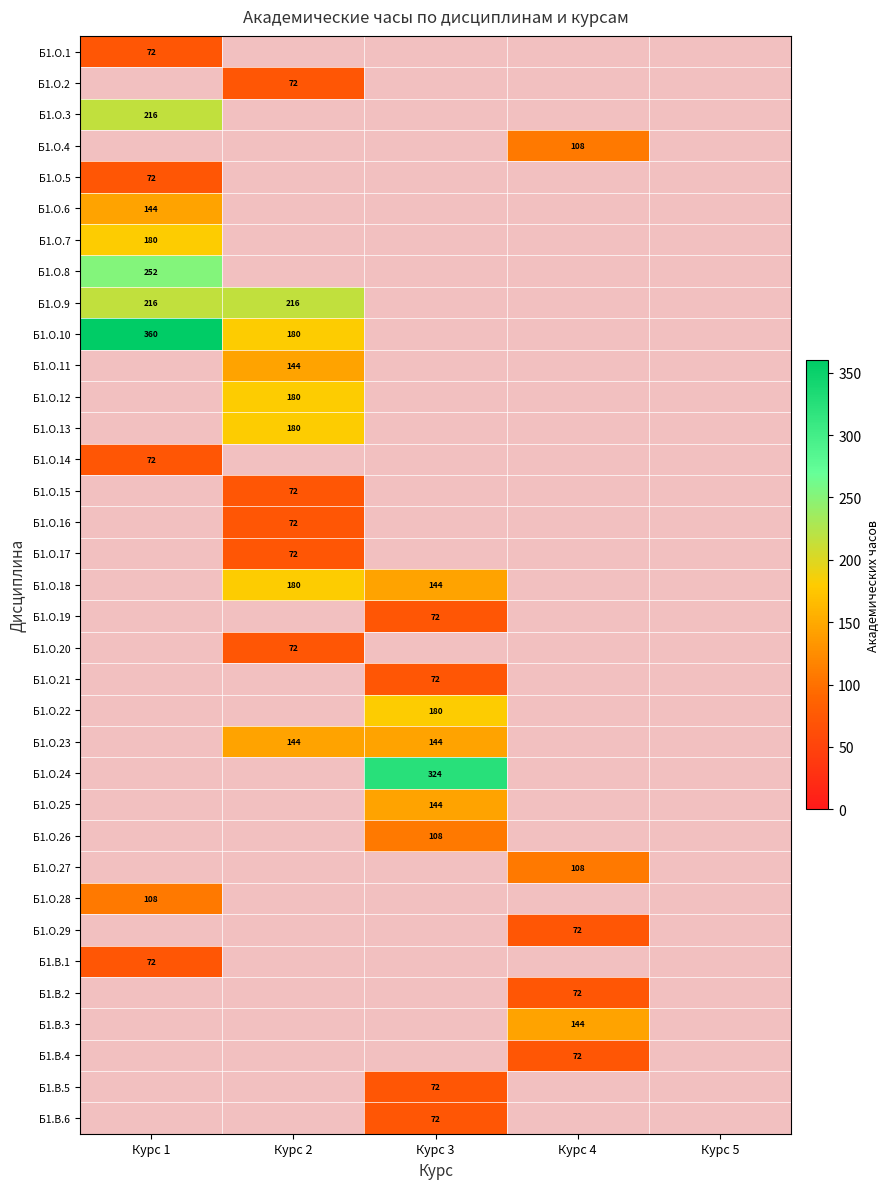

How many categories are shown in the chart?

5